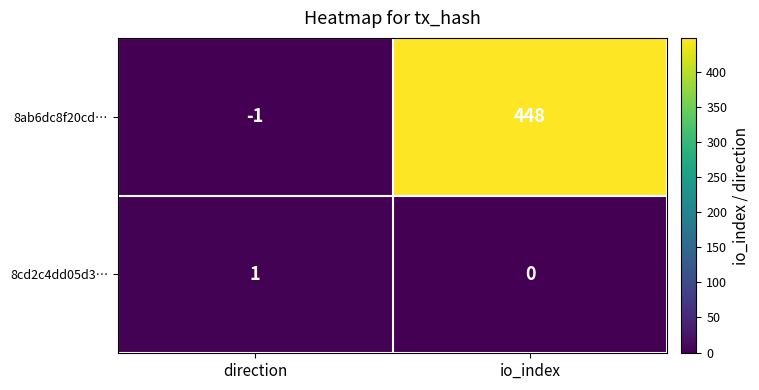

What is the greatest value displayed?

448